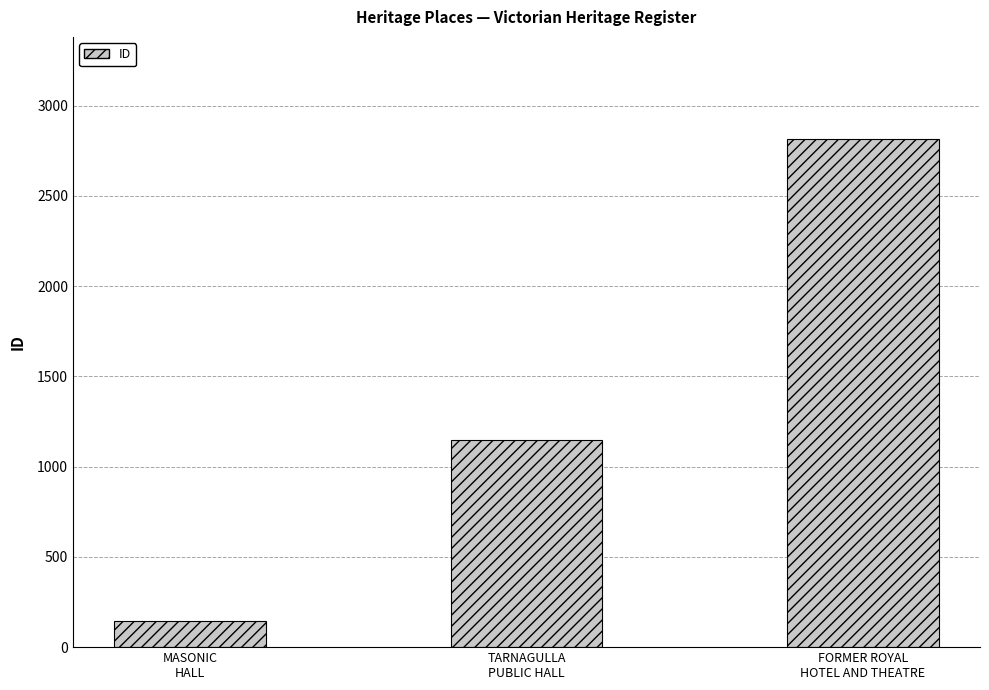

True or false: the data shows 1146 at TARNAGULLA
PUBLIC HALL.

True